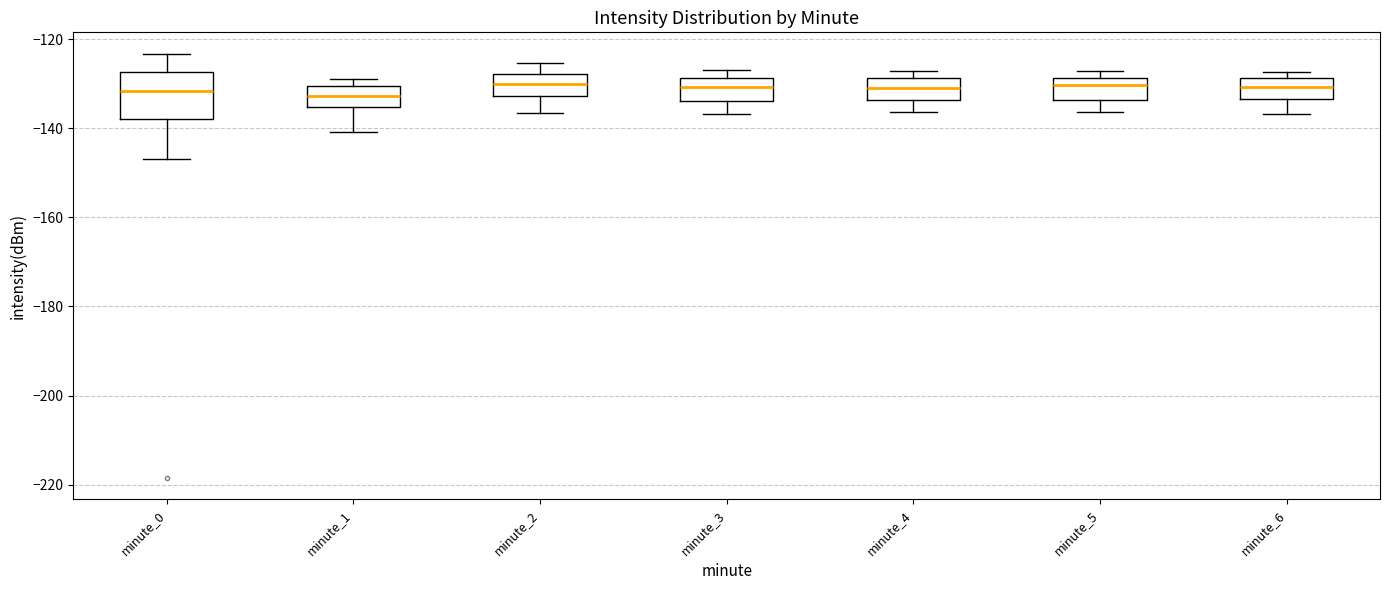

Which box is the tallest, from its lower edge to its upper edge?

minute_0